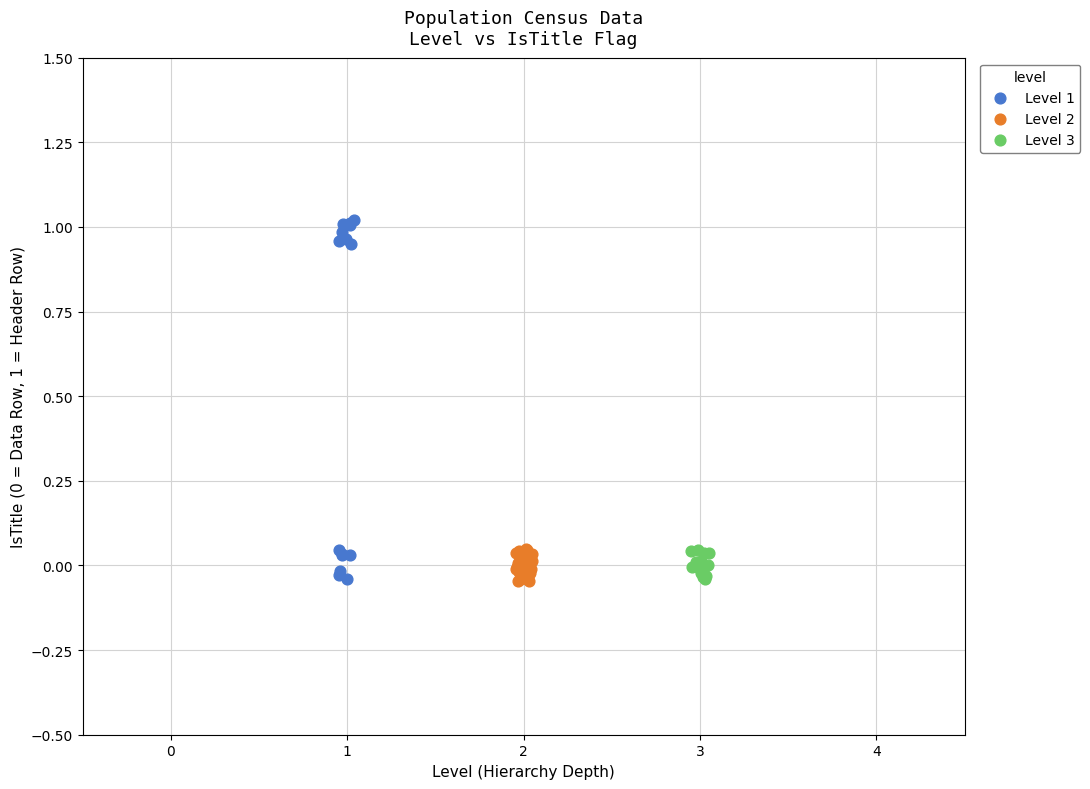

Which series has the largest Y range (max minus min)?

Level 1